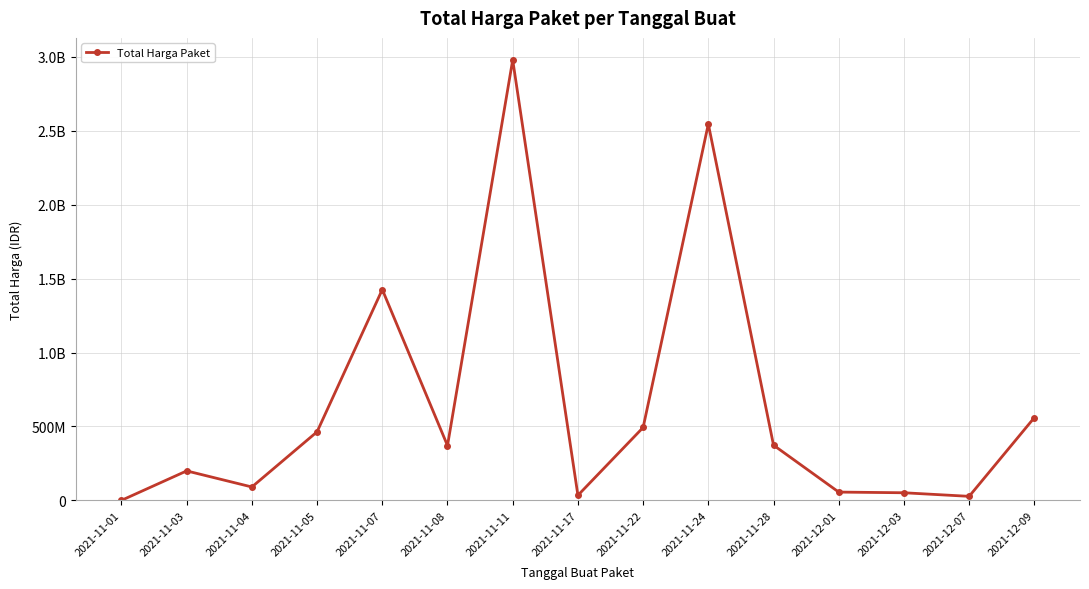

Reading left to right, extract all data points from this chart.

2021-11-01=333600	2021-11-03=199462270	2021-11-04=90672075	2021-11-05=464002100	2021-11-07=1425867900	2021-11-08=370567800	2021-11-11=2978963240	2021-11-17=34292000	2021-11-22=493000000	2021-11-24=2545327100	2021-11-28=373404000	2021-12-01=56152800	2021-12-03=51601000	2021-12-07=27412000	2021-12-09=559971000